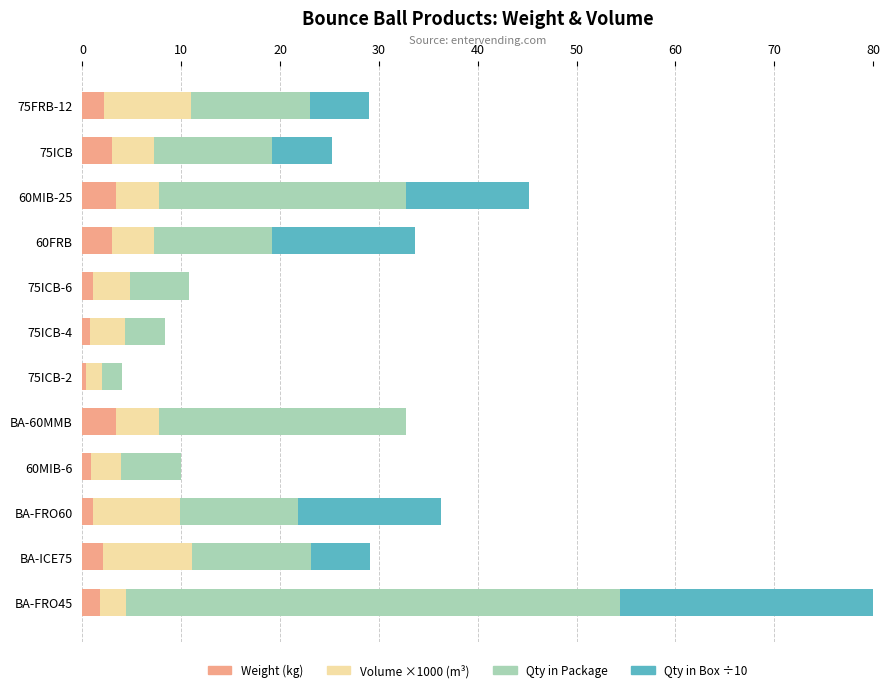

Which series has the largest range (max minus min)?

Qty in Package